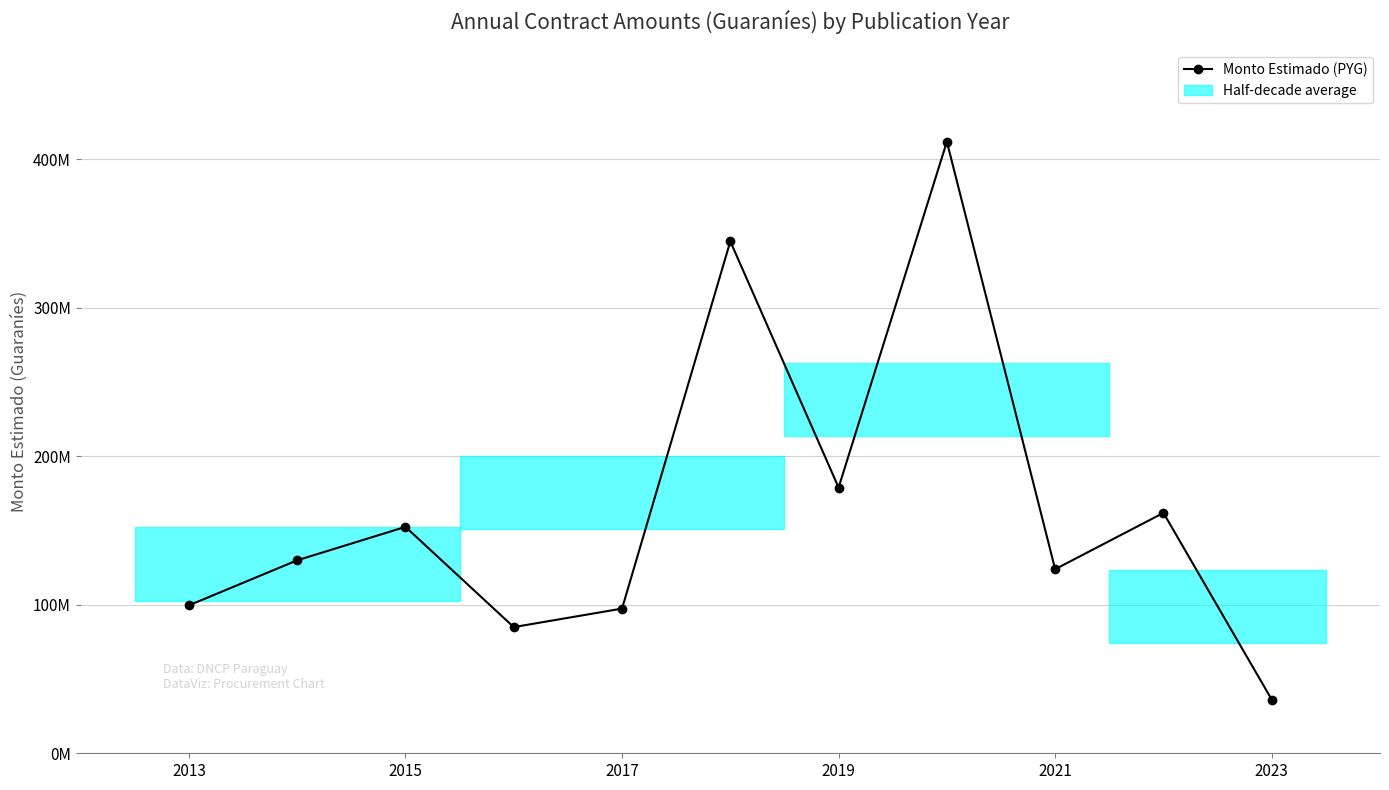

What is the smallest value displayed?

36179000